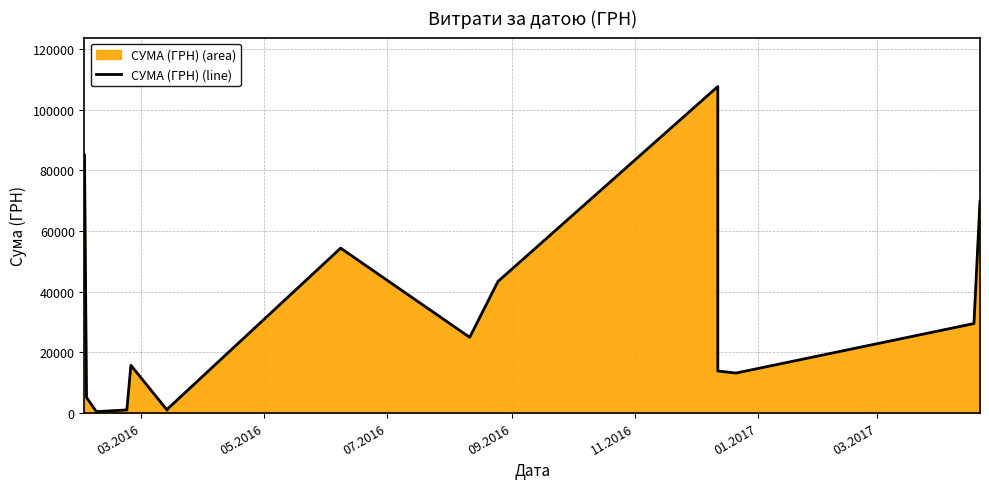

How many series are shown in this chart?

1